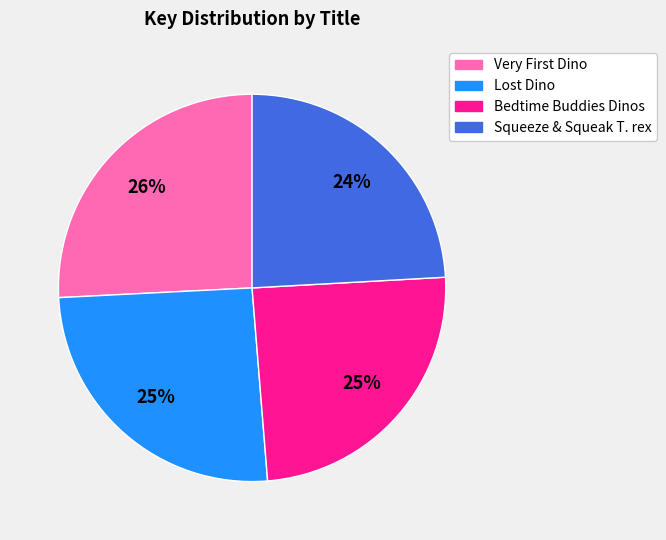

To the nearest percent, what is the difference between the largest and smallest slice percentages?

2%